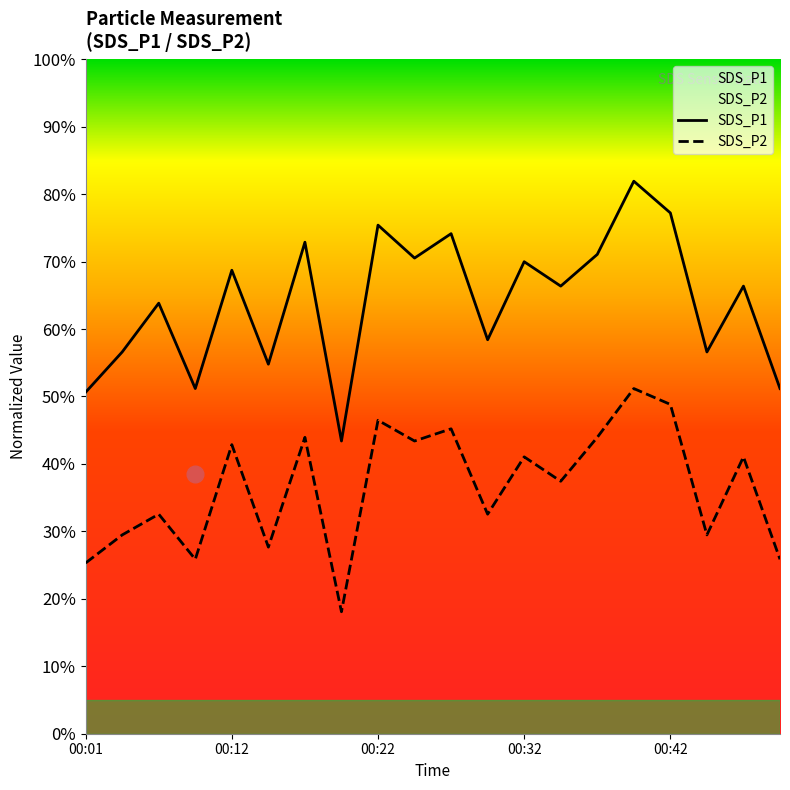

List the series in order of their peak value, highest first.

SDS_P1, SDS_P2